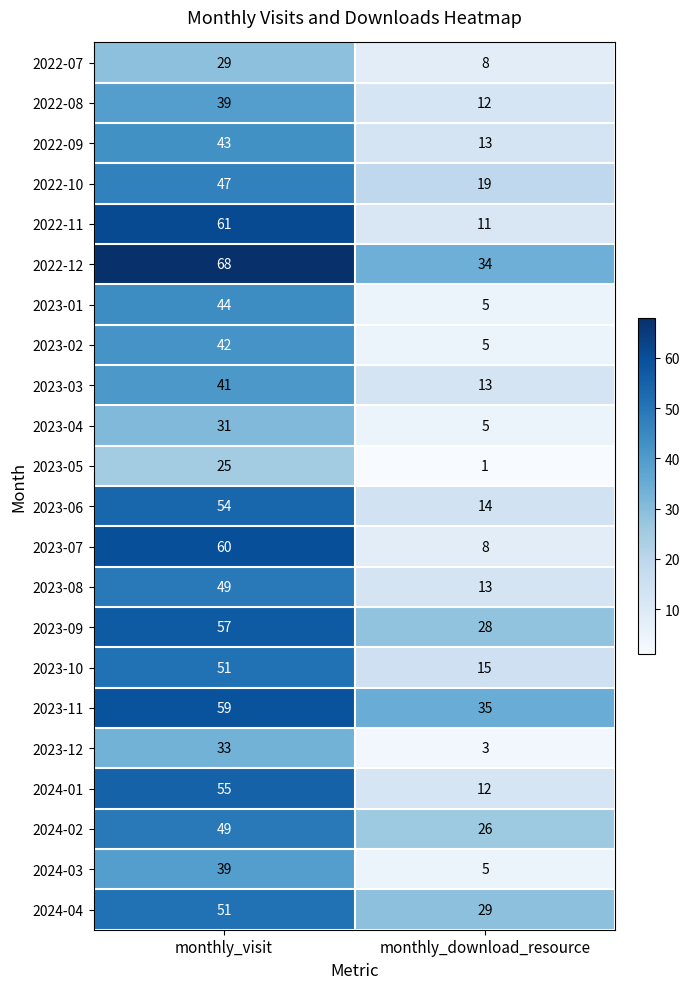

Which label corresponds to the largest value in the chart?

monthly_visit